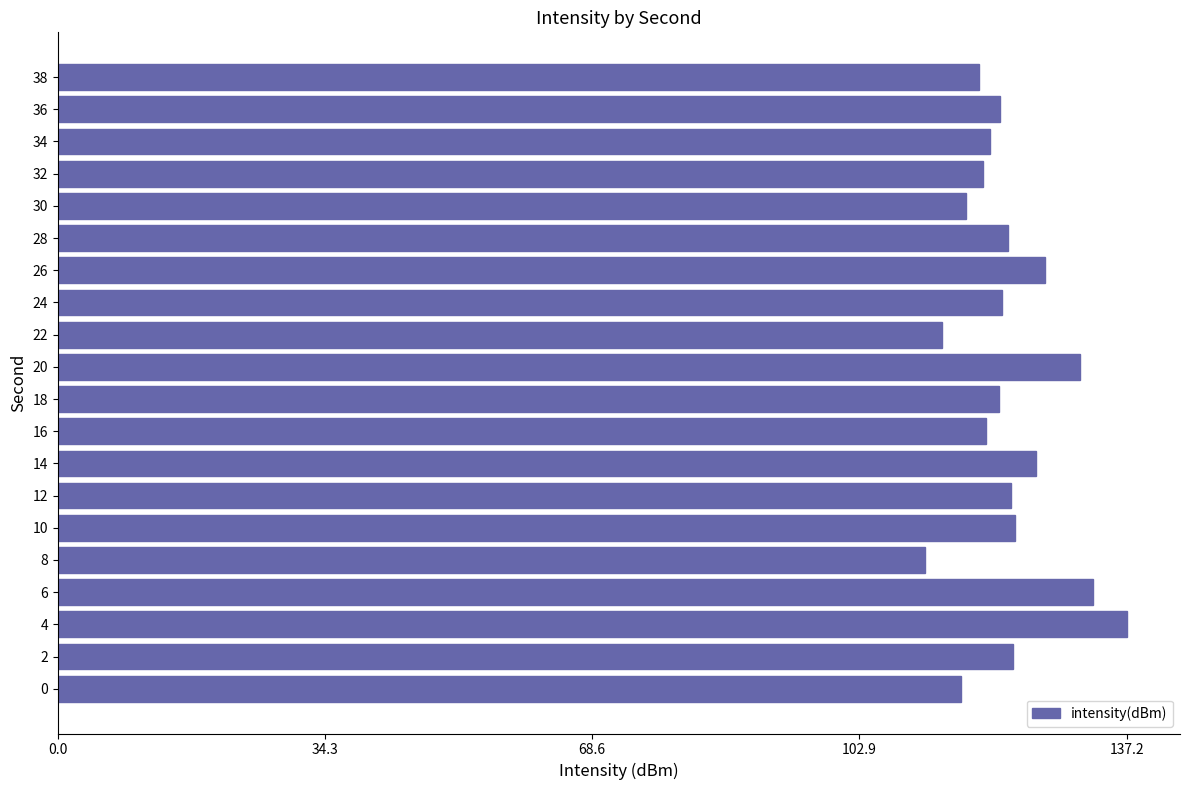

Count the number of categories in the chart.

20